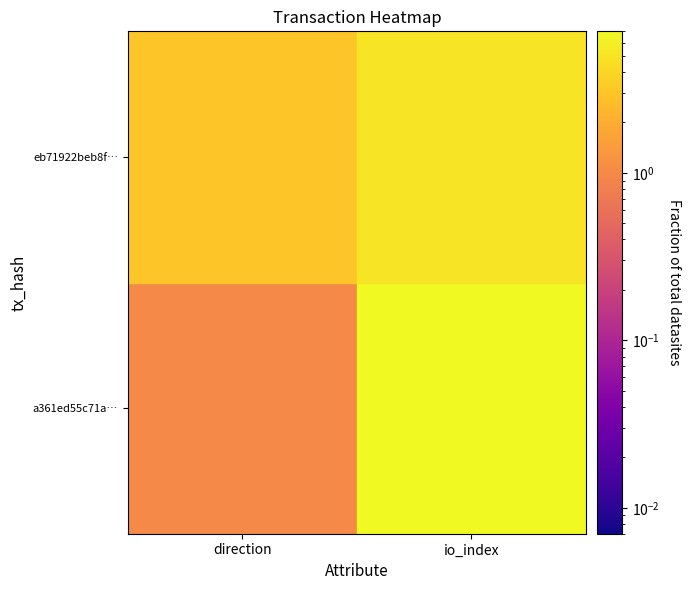

The value of eb71922beb8f0fadf794e49fbc66b340eae5a54 at 0 is 0. True or false?

False